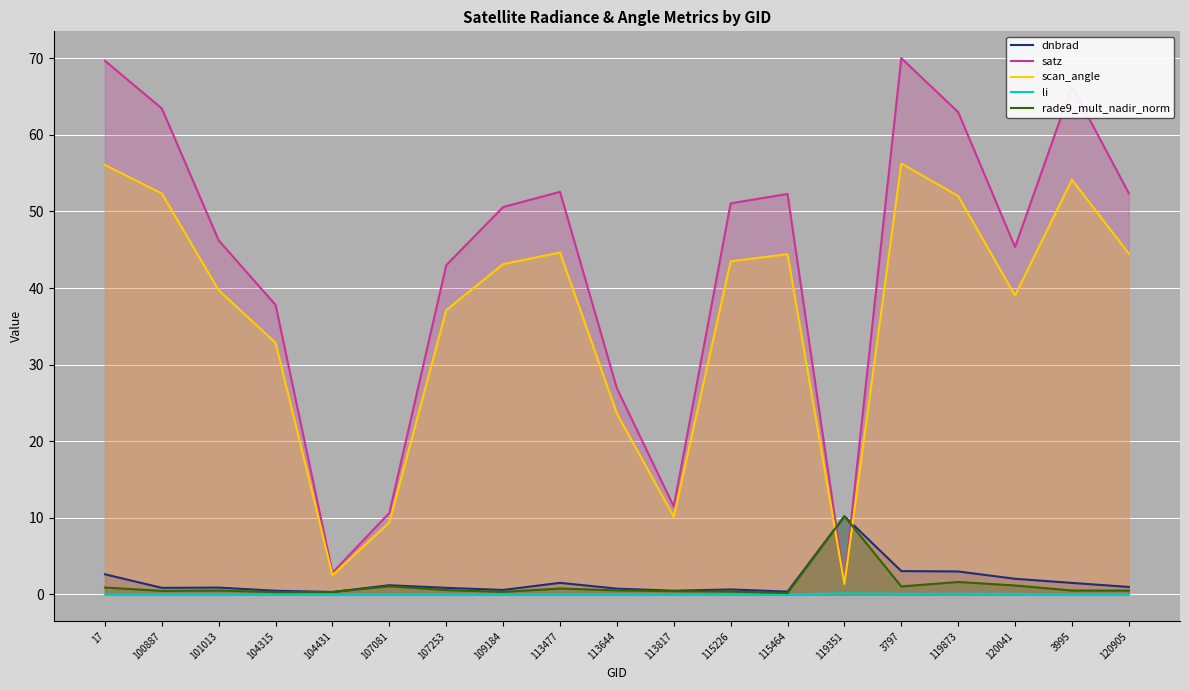

What is the total value across all series at 120041?

87.7